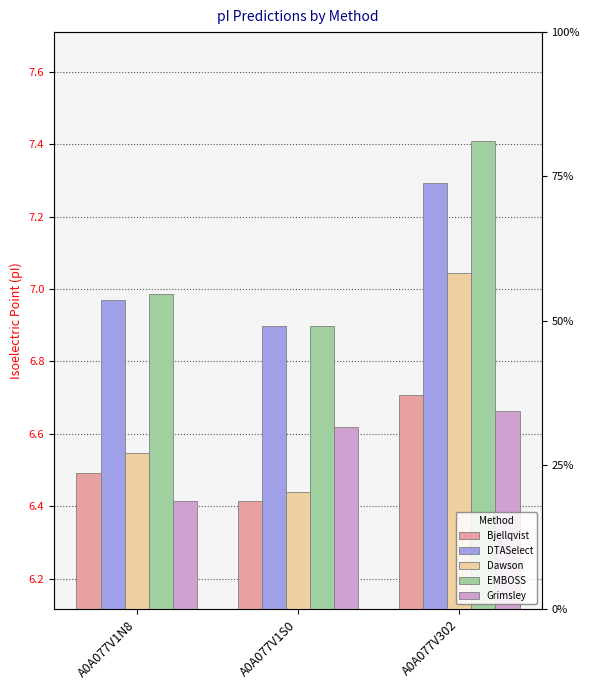

Which has a higher value, A0A077V1N8 or A0A077V1S0?

A0A077V1N8